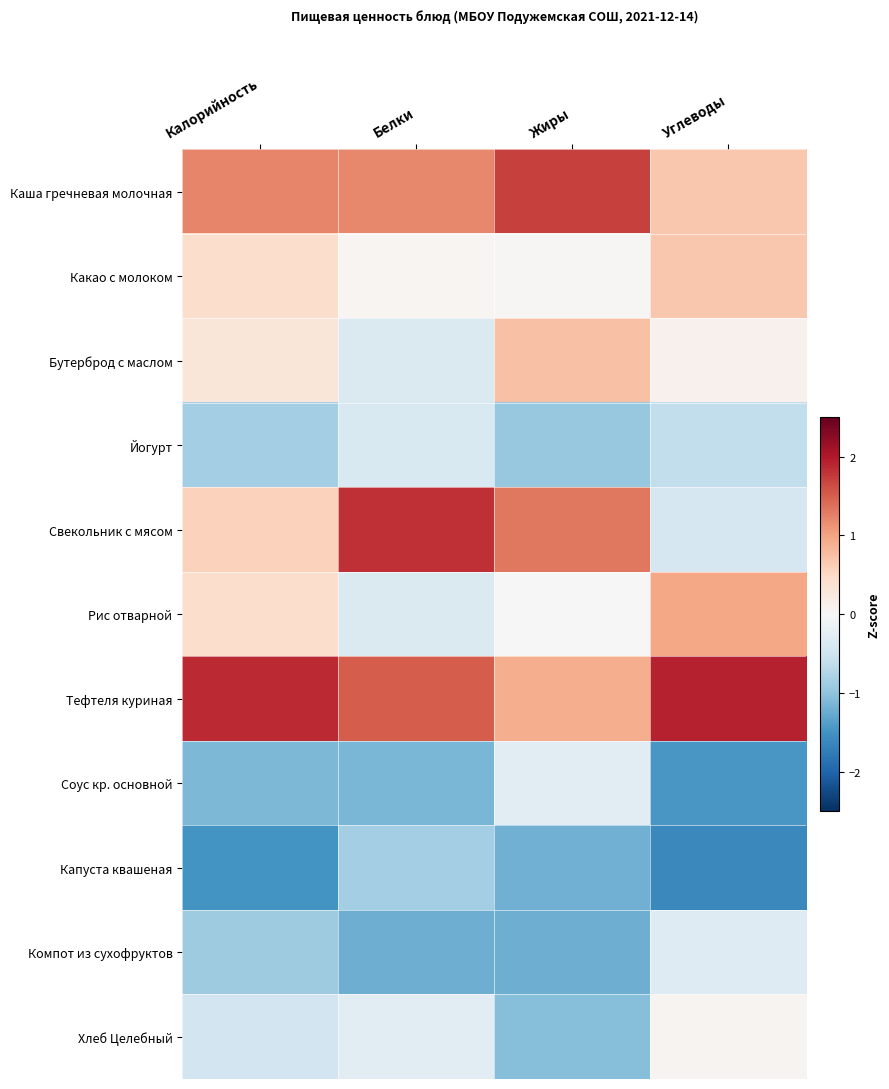

Reading left to right, list all the values displayed in this chart.

Каша гречневая молочная: Калорийность=1.2	Белки=1.2	Жиры=1.7	Углеводы=0.7
Какао с молоком: Калорийность=0.4	Белки=0.1	Жиры=0.0	Углеводы=0.7
Бутерброд с маслом: Калорийность=0.3	Белки=-0.4	Жиры=0.7	Углеводы=0.1
Йогурт: Калорийность=-0.9	Белки=-0.4	Жиры=-0.9	Углеводы=-0.6
Свекольник с мясом: Калорийность=0.6	Белки=1.8	Жиры=1.3	Углеводы=-0.4
Рис отварной: Калорийность=0.4	Белки=-0.4	Жиры=-0.0	Углеводы=1.0
Тефтеля куриная: Калорийность=1.9	Белки=1.5	Жиры=0.9	Углеводы=1.9
Соус кр. основной: Калорийность=-1.1	Белки=-1.1	Жиры=-0.3	Углеводы=-1.5
Капуста квашеная: Калорийность=-1.5	Белки=-0.9	Жиры=-1.2	Углеводы=-1.6
Компот из сухофруктов: Калорийность=-0.9	Белки=-1.2	Жиры=-1.2	Углеводы=-0.3
Хлеб Целебный: Калорийность=-0.5	Белки=-0.3	Жиры=-1.1	Углеводы=0.1